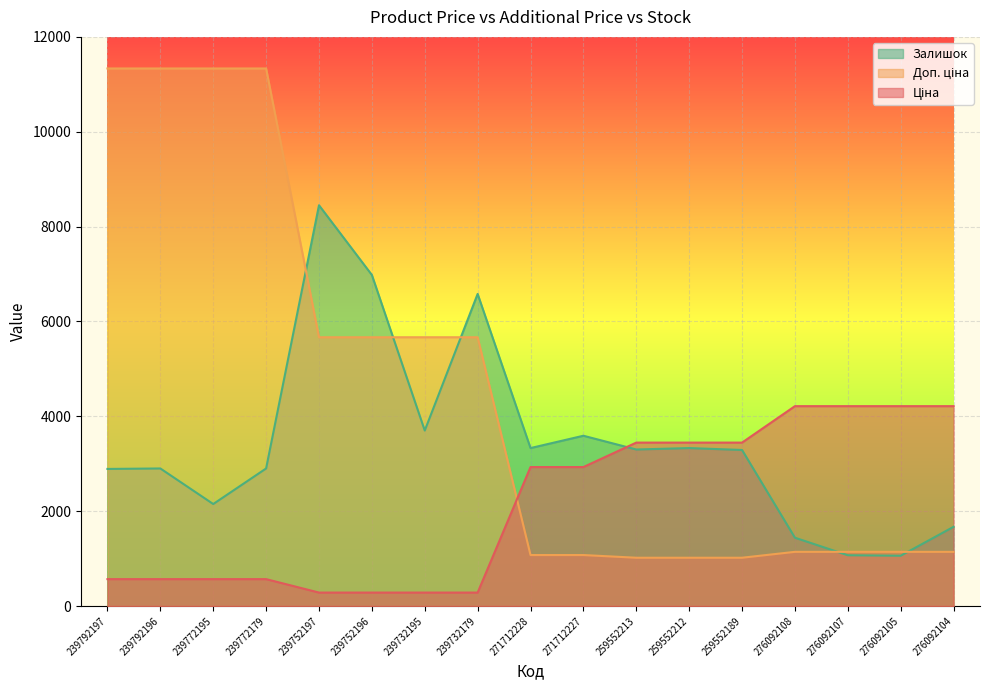

What is the sum of the Залишок values at 239752196 and 276092107?

8050.0